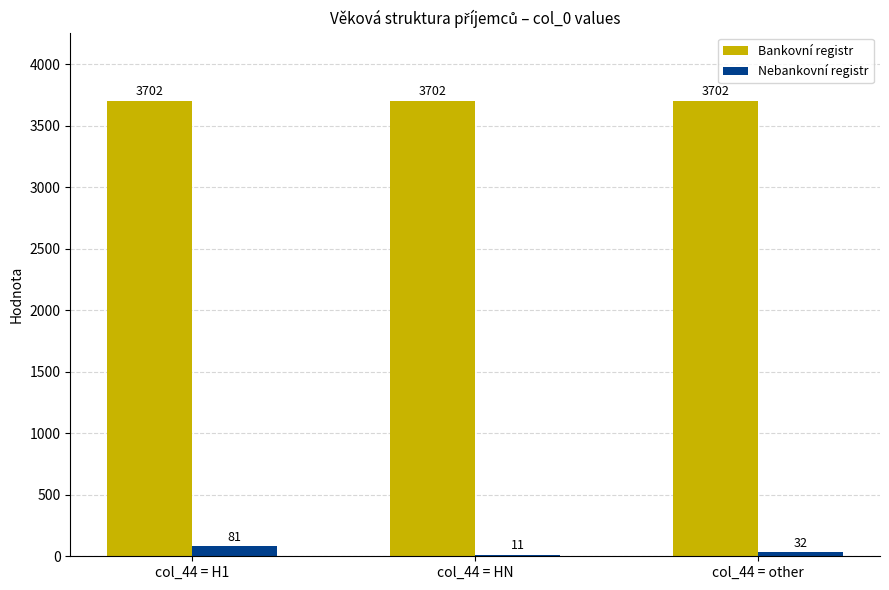

What value does the Bankovní registr series have at col_44 = HN?

3702